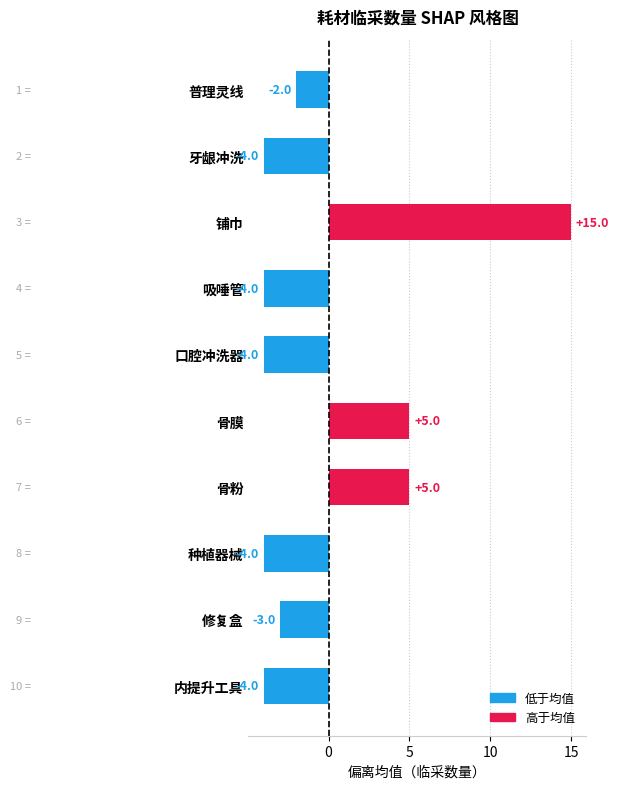

Reading top to bottom, list all the values displayed in this chart.

-2	-4	15	-4	-4	5	5	-4	-3	-4